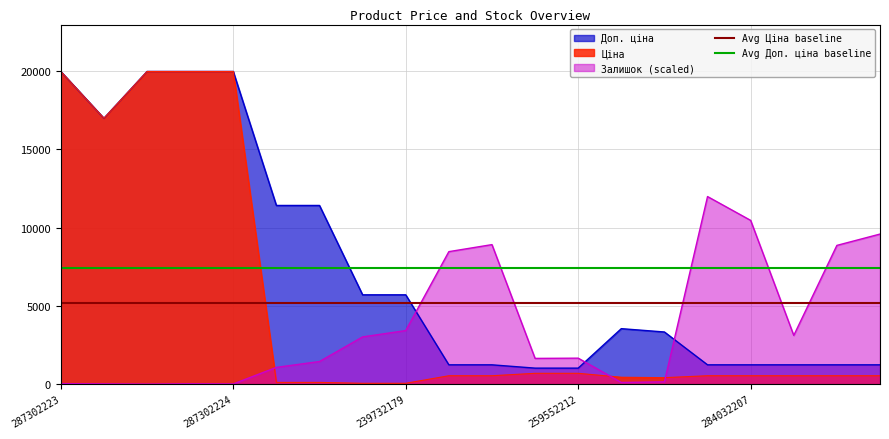

The value of Ціна at 259552212 is 693.7. True or false?

True